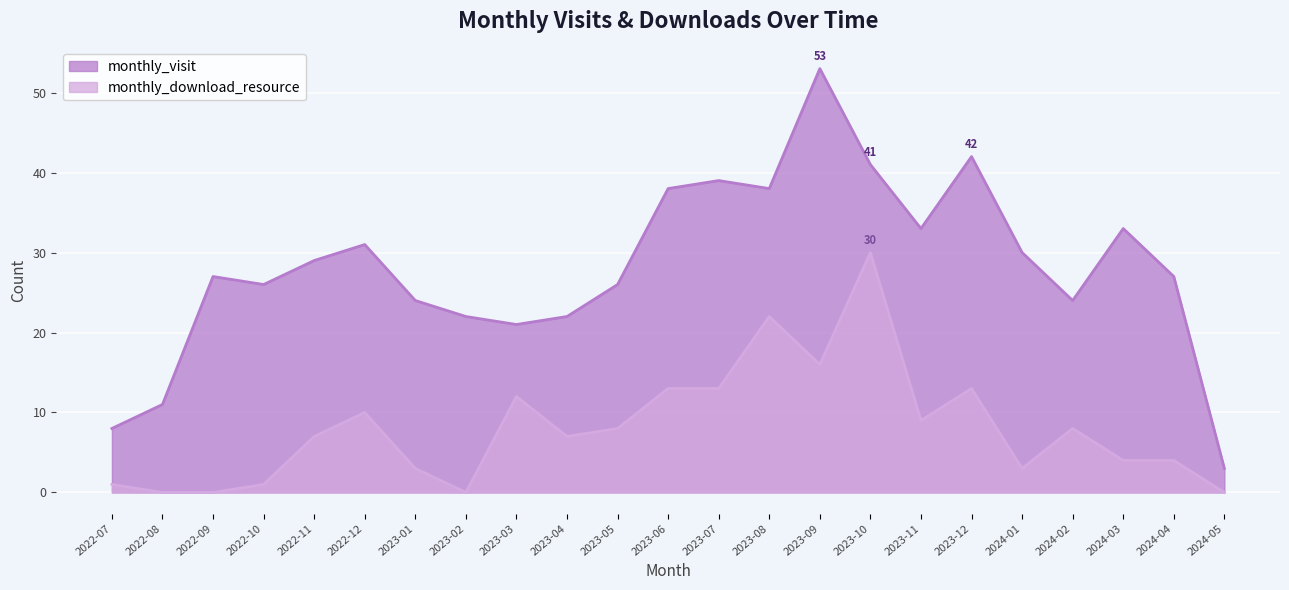

At which category is the sum across all series the highest?

2023-10